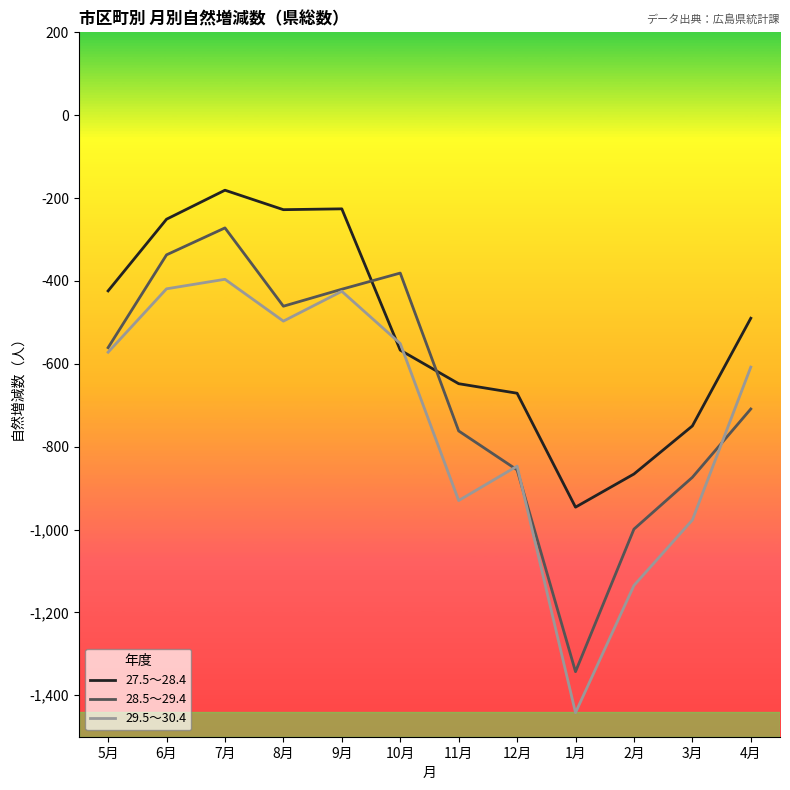

List the series in order of their peak value, lowest first.

29.5～30.4, 28.5～29.4, 27.5～28.4